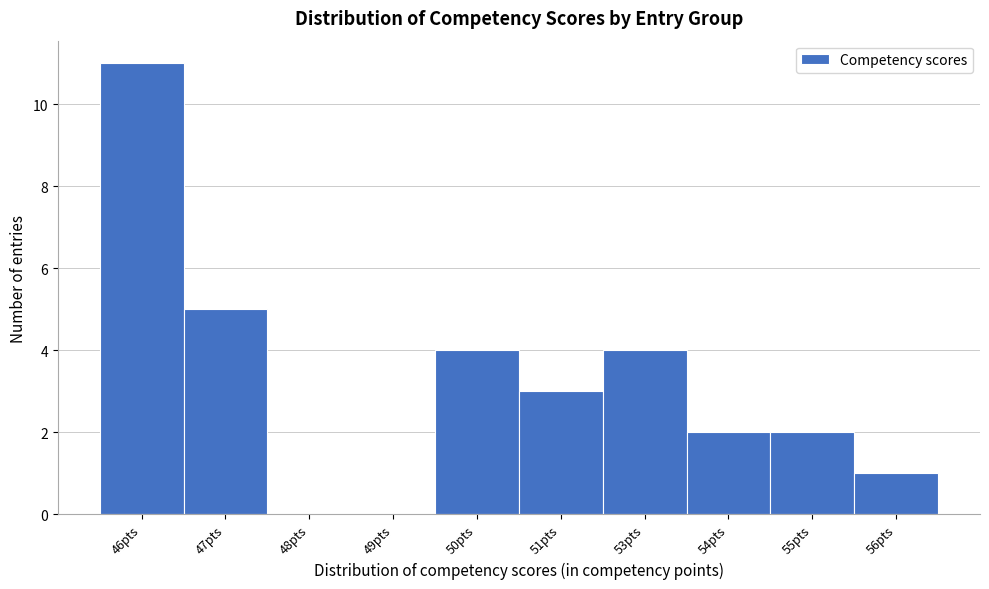

Reading right to left, list all the values displayed in this chart.

56pts=1	55pts=2	54pts=2	53pts=4	51pts=3	50pts=4	49pts=0	48pts=0	47pts=5	46pts=11